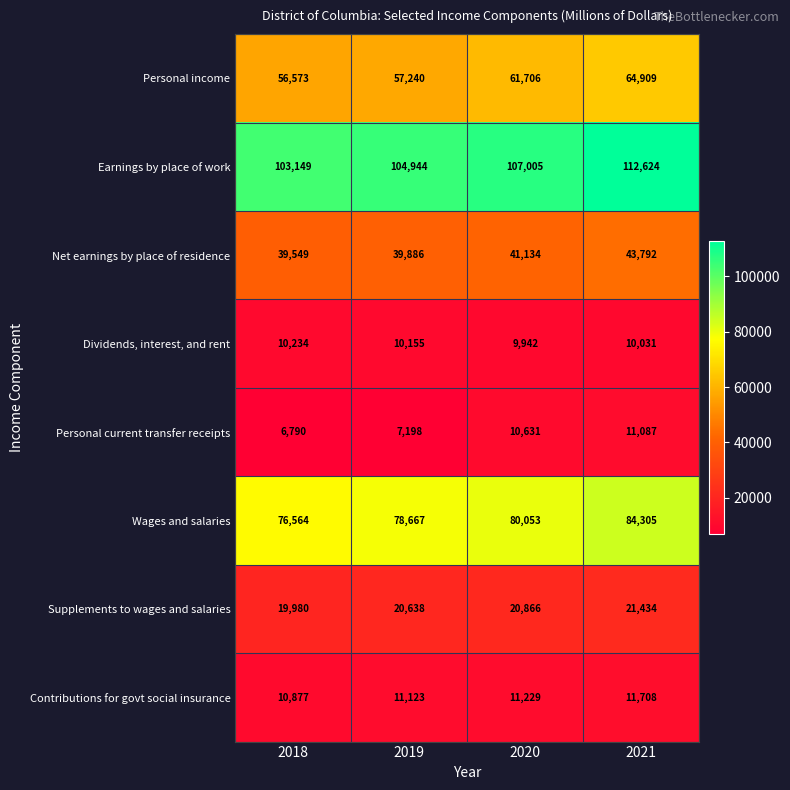

How many categories are shown in the chart?

4